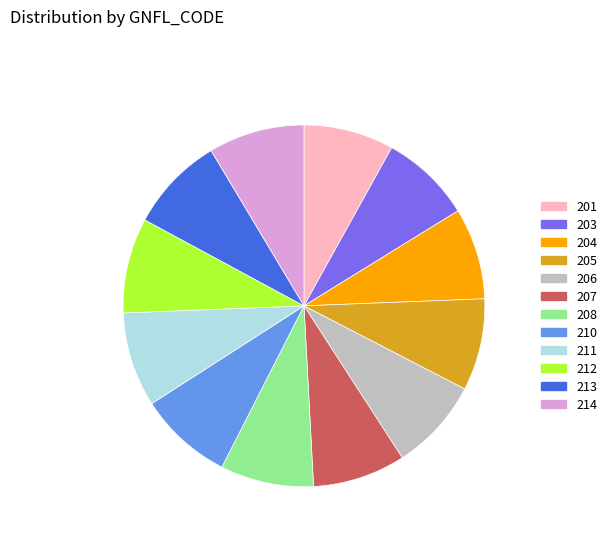

Count the number of slices in the pie.

12